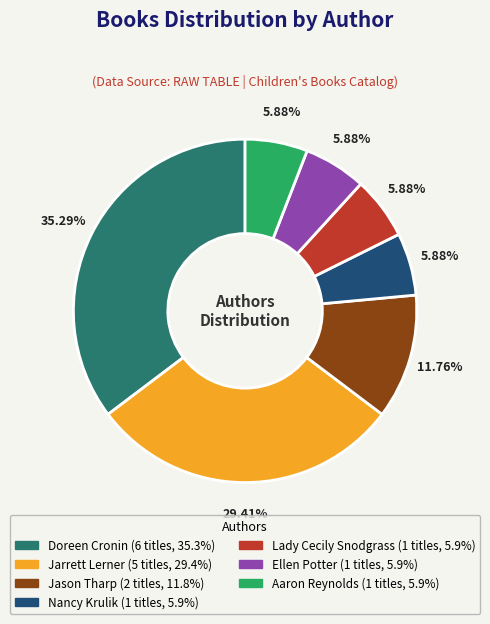

Is there any slice that represents more than half of the pie?

No